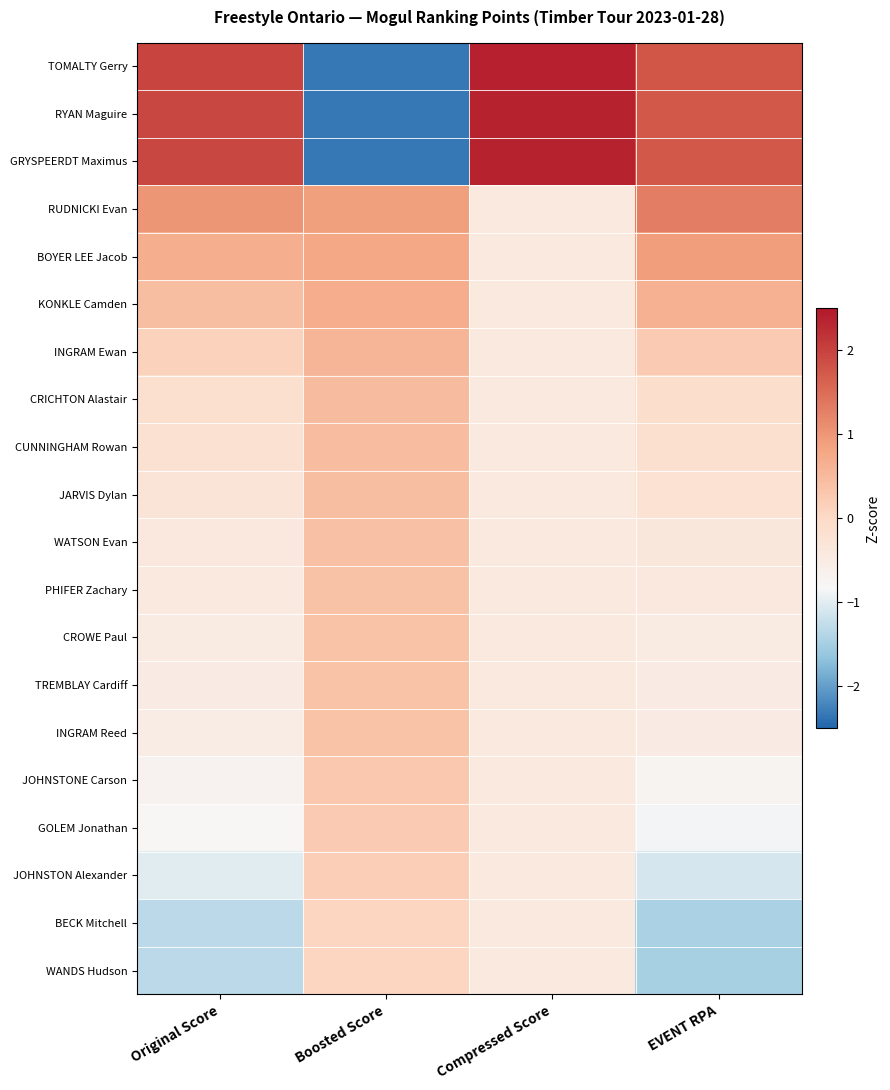

At which category does the chart reach its peak across all series?

Compressed Score